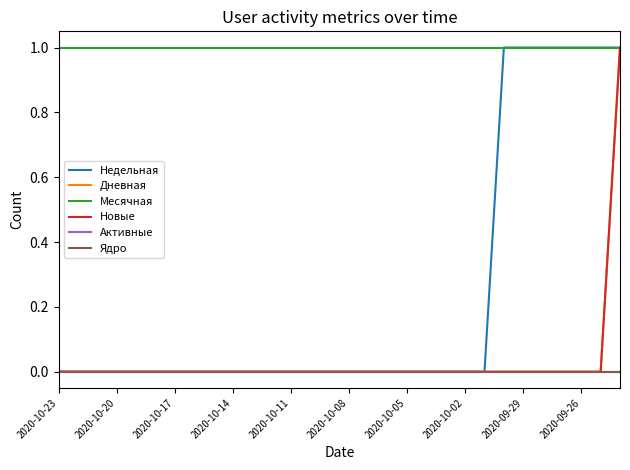

At which label does Месячная reach its peak?

2020-10-23